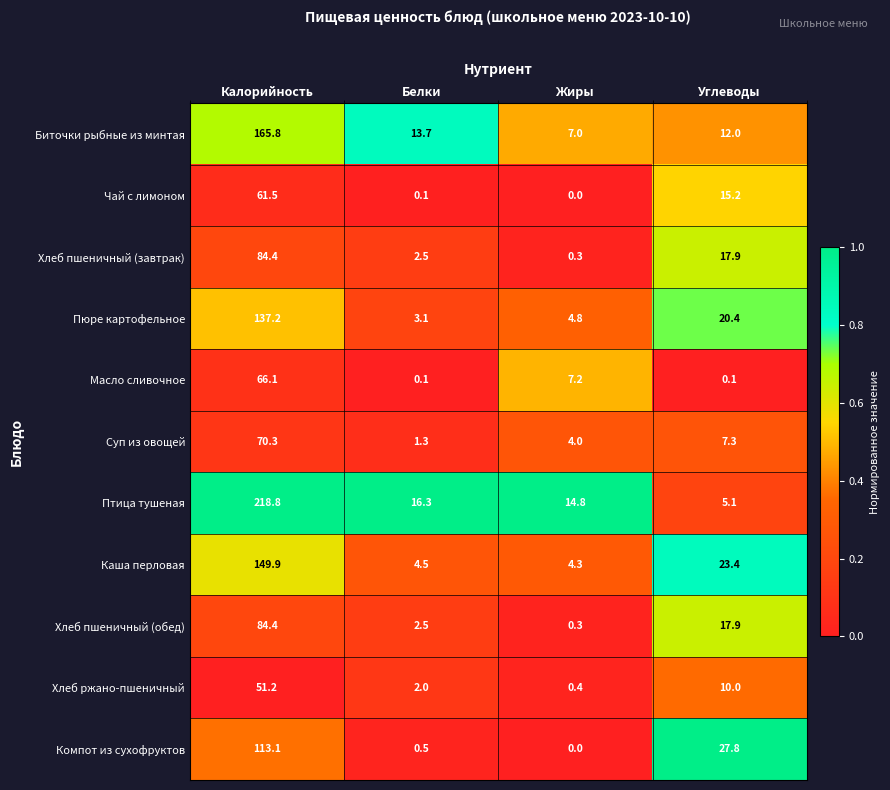

What is the difference between the Компот из сухофруктов values at Калорийность and Углеводы?

85.3